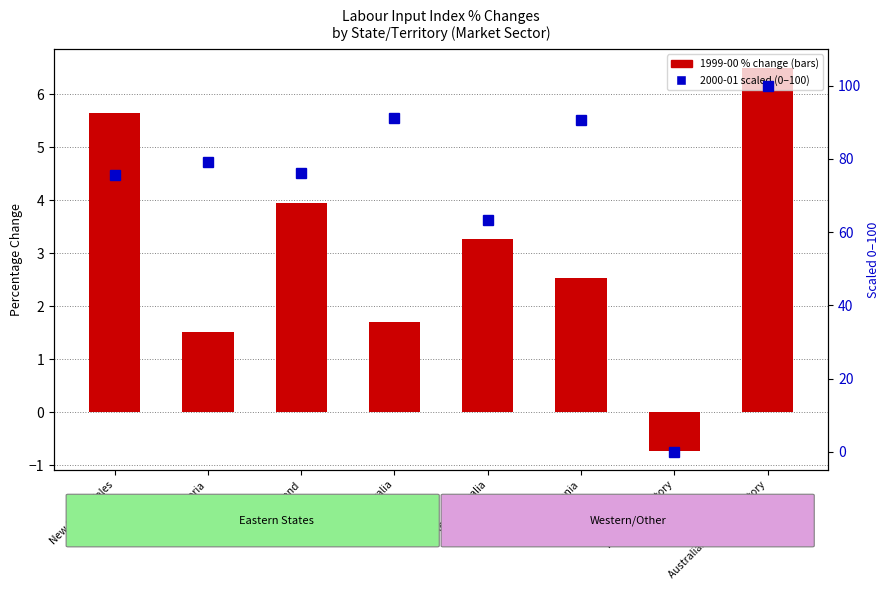

At which label is 2000-01 (scaled 0-100) closest to 50?

Western Australia